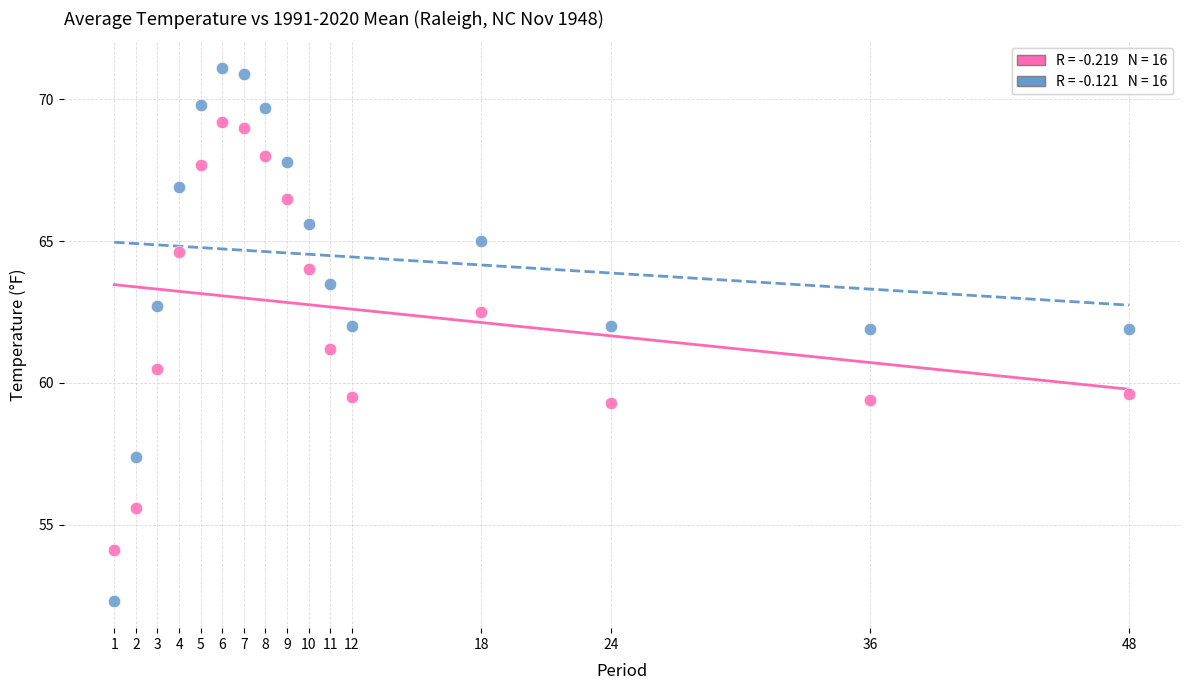

Across all data points, what is the range of Y values (max minus min)?

18.8